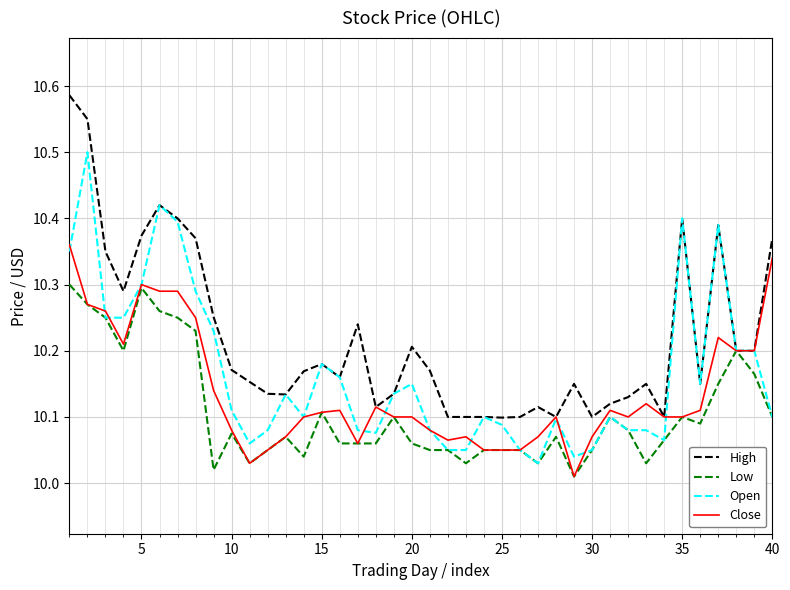

Which series has the largest total across all categories?

High